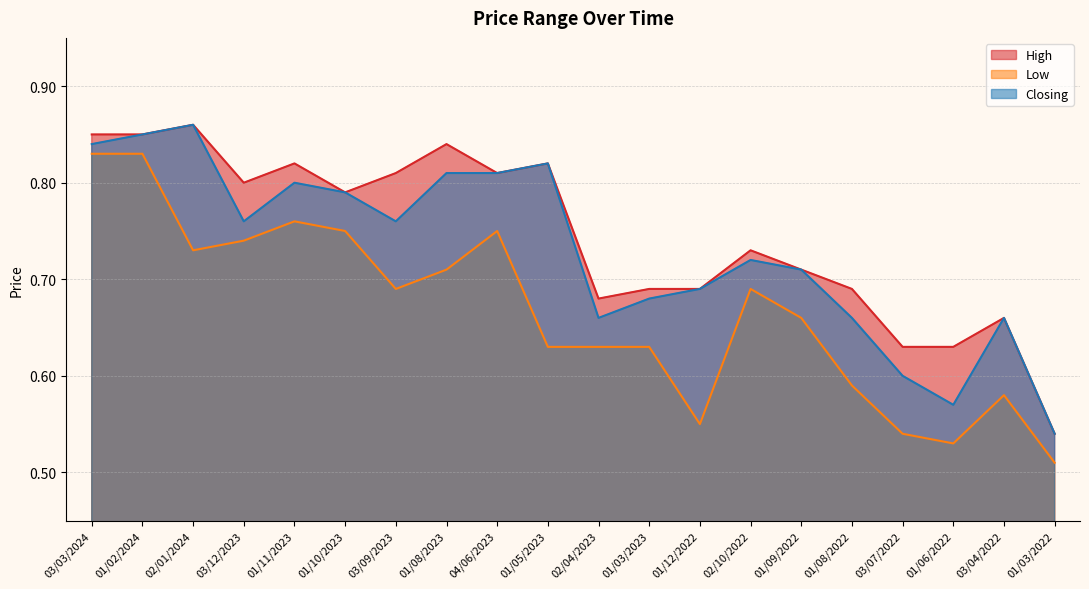

At which label is Low closest to 0?

01/03/2022